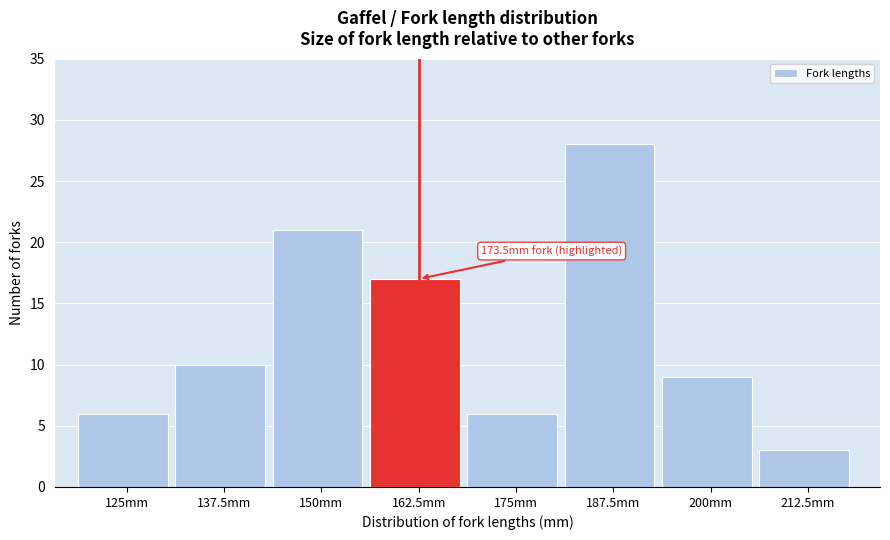

Reading right to left, what are all the values shown in this chart?

212.5mm=3	200mm=9	187.5mm=28	175mm=6	162.5mm=17	150mm=21	137.5mm=10	125mm=6